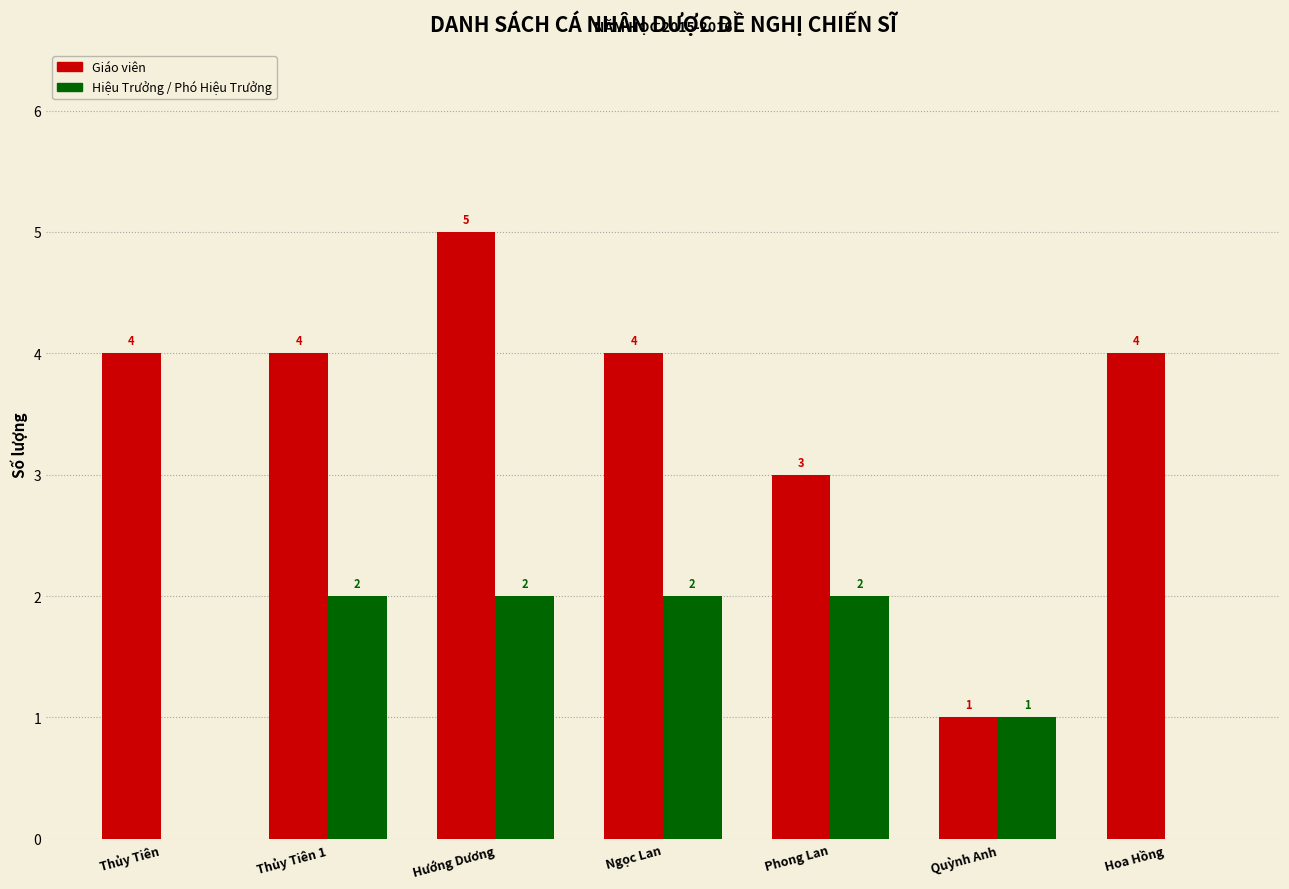

What is the difference between the Giáo viên values at Phong Lan and Hoa Hồng?

1